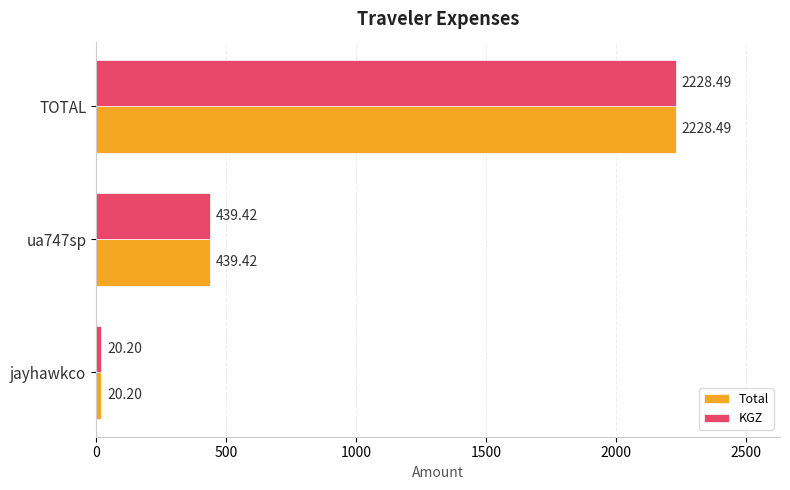

Is the value of KGZ at TOTAL greater than the value of Total at jayhawkco?

Yes